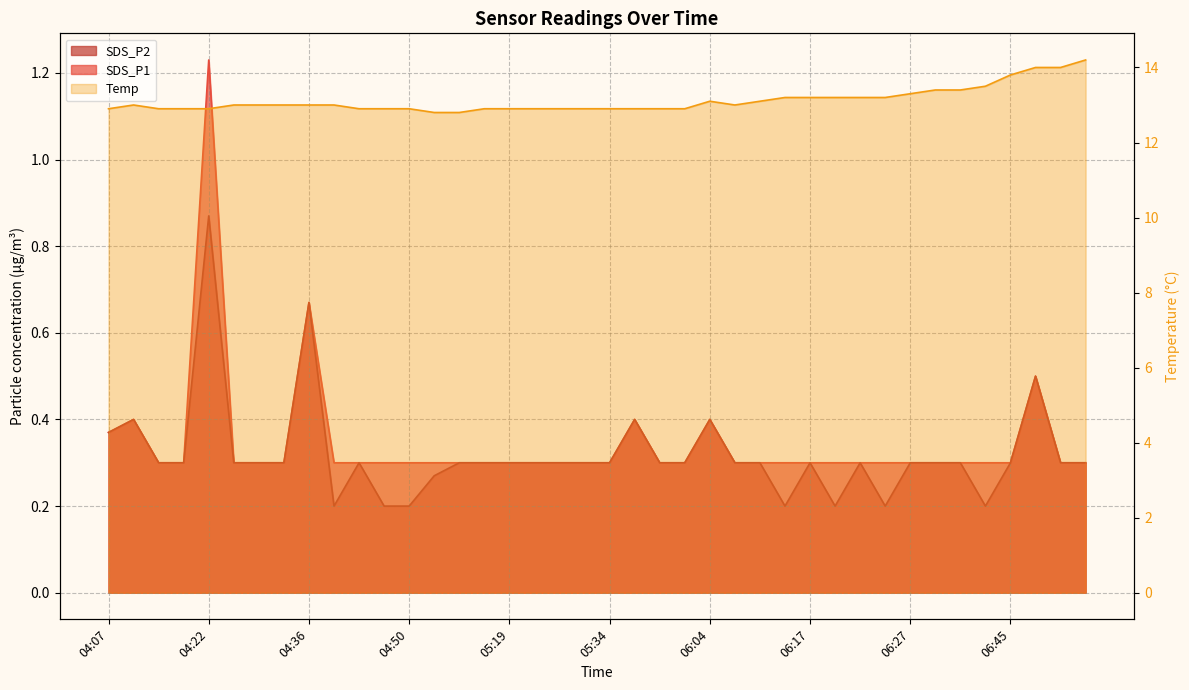

At which label does SDS_P2 reach its peak?

04:22